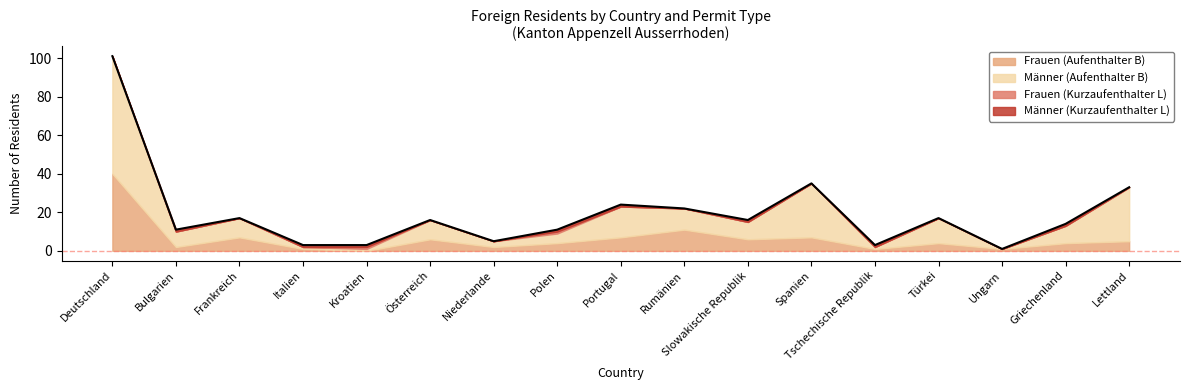

Rank the series by their maximum value, from highest to lowest.

Männer (Aufenthalter B), Frauen (Aufenthalter B), Frauen (Kurzaufenthalter L), Männer (Kurzaufenthalter L)